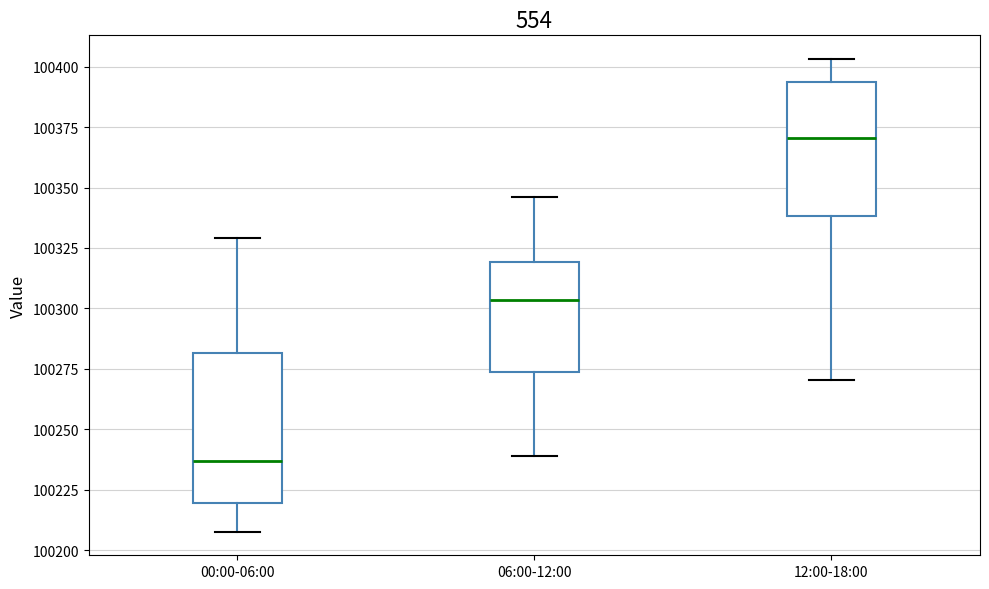

Which box is the tallest, from its lower edge to its upper edge?

00:00-06:00